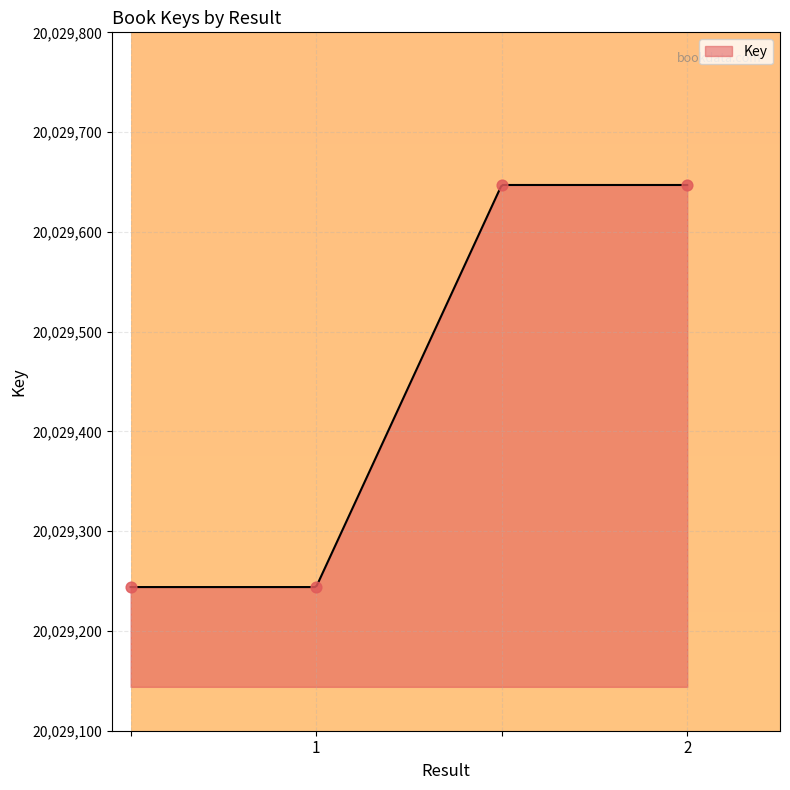

Which has a higher value, 1 or 2?

2